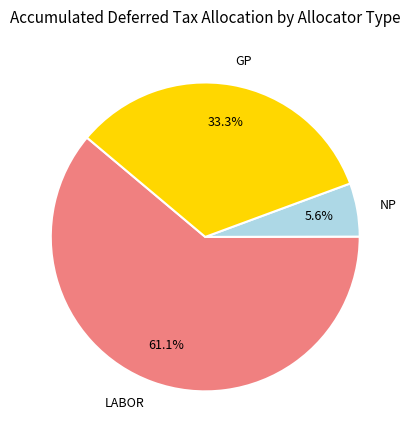

Is there a majority slice in this chart?

Yes